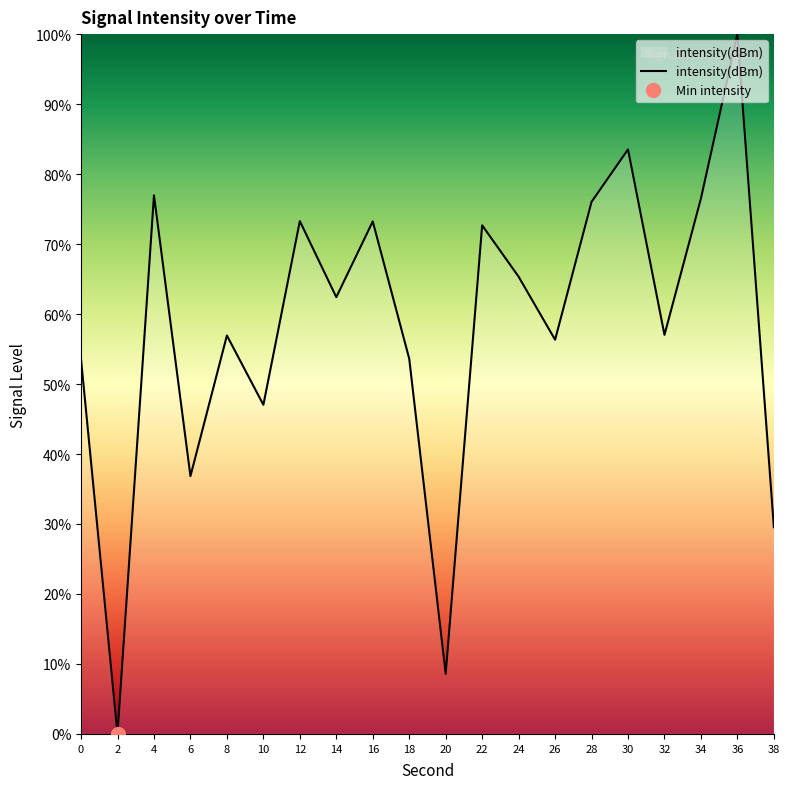

Which has a higher value, 10 or 28?

28